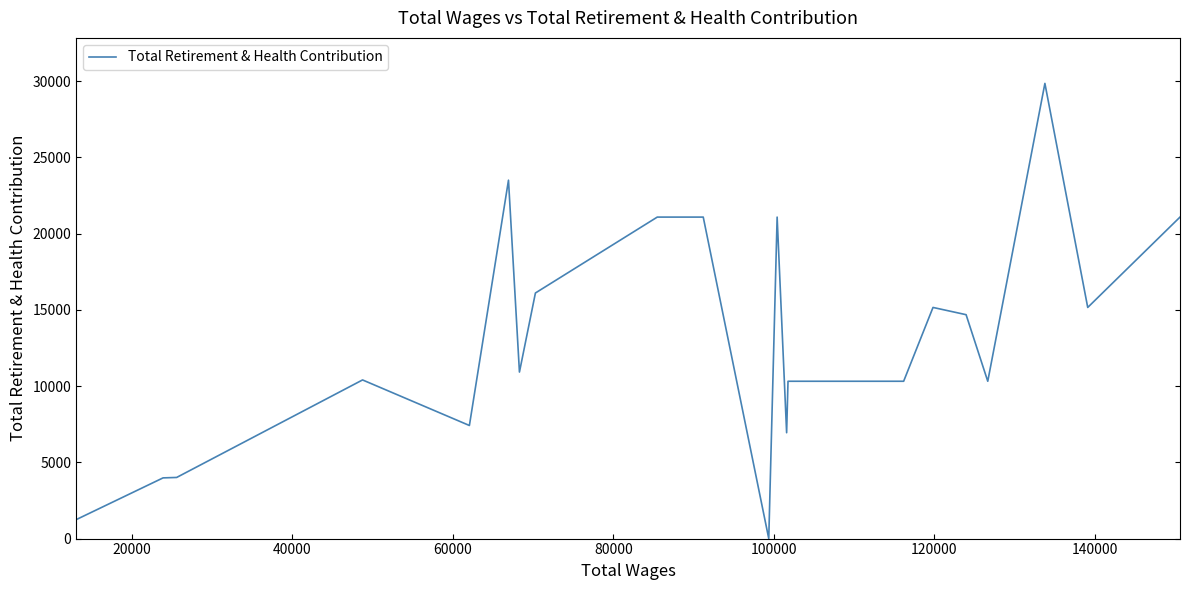

What is the maximum value shown in the chart?

29844